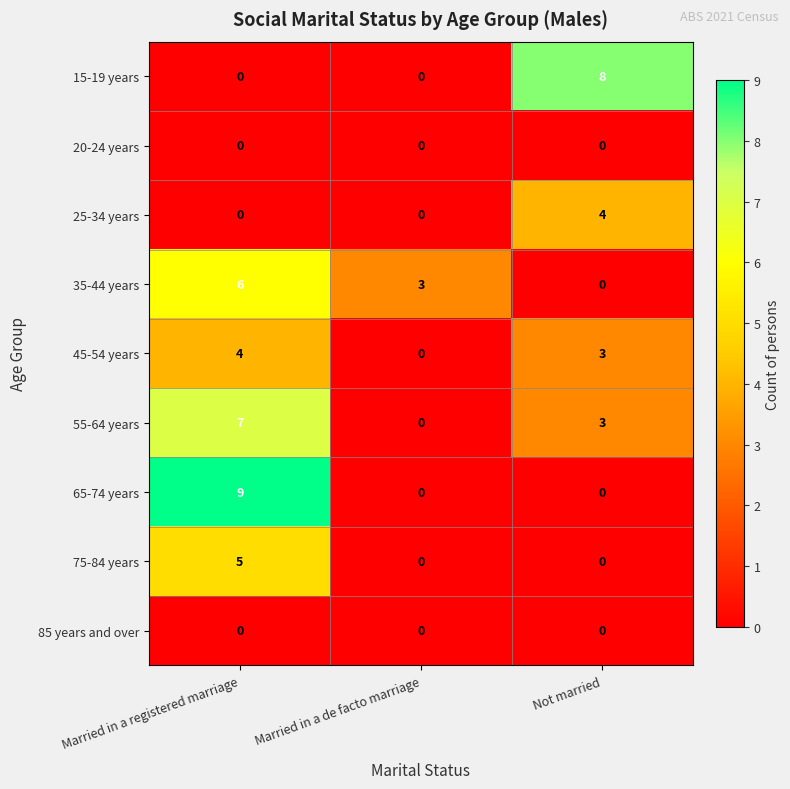

What is the difference between the highest and lowest values at Married in a registered marriage?

9